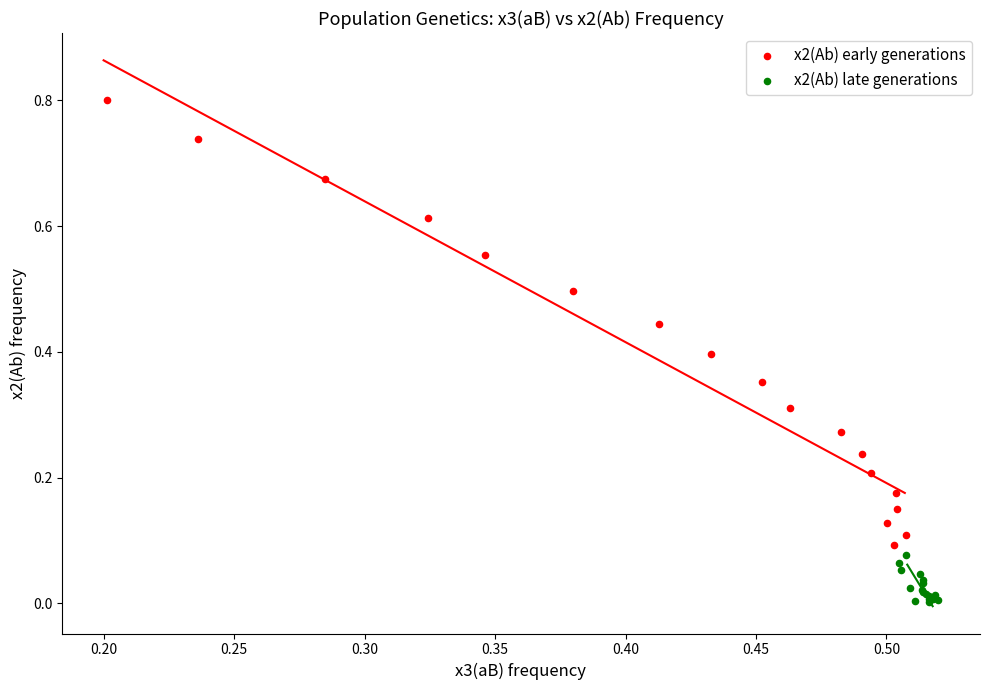

Which series reaches the minimum Y coordinate?

x2(Ab) late generations